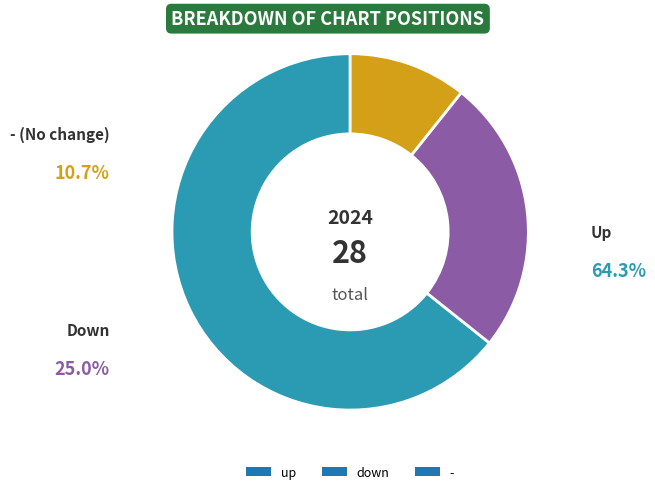

What is the ratio of the value at - to the value at down?

0.4